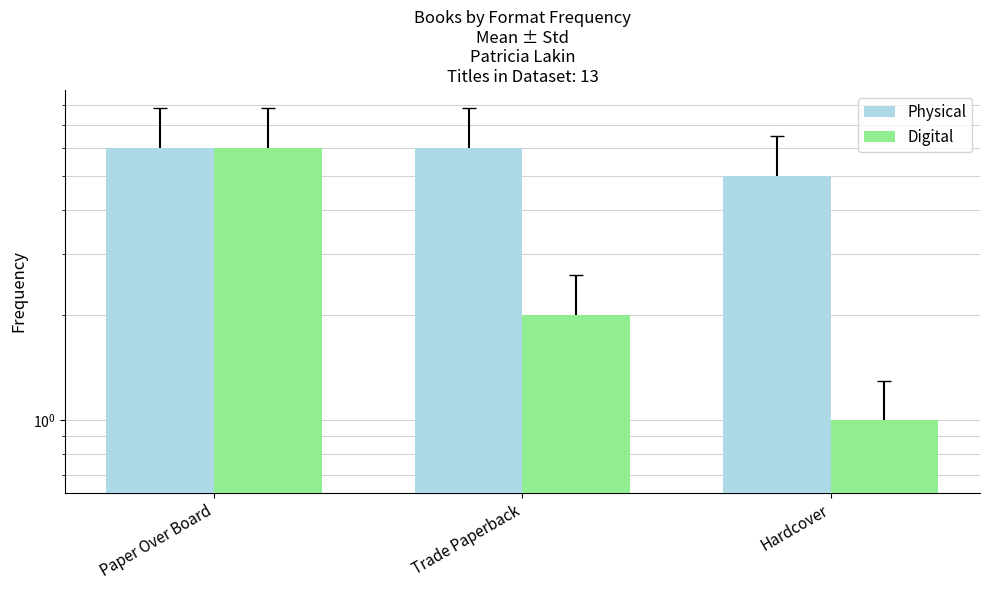

Where does the Digital series first go above 2?

Paper Over Board